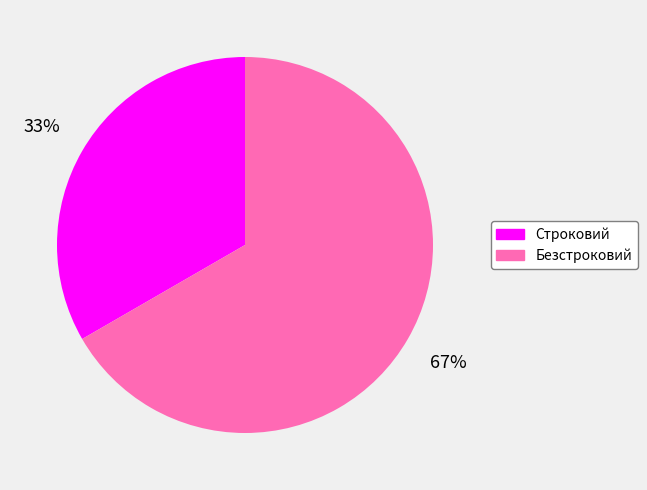

The Строковий slice represents 33% of the pie. True or false?

True